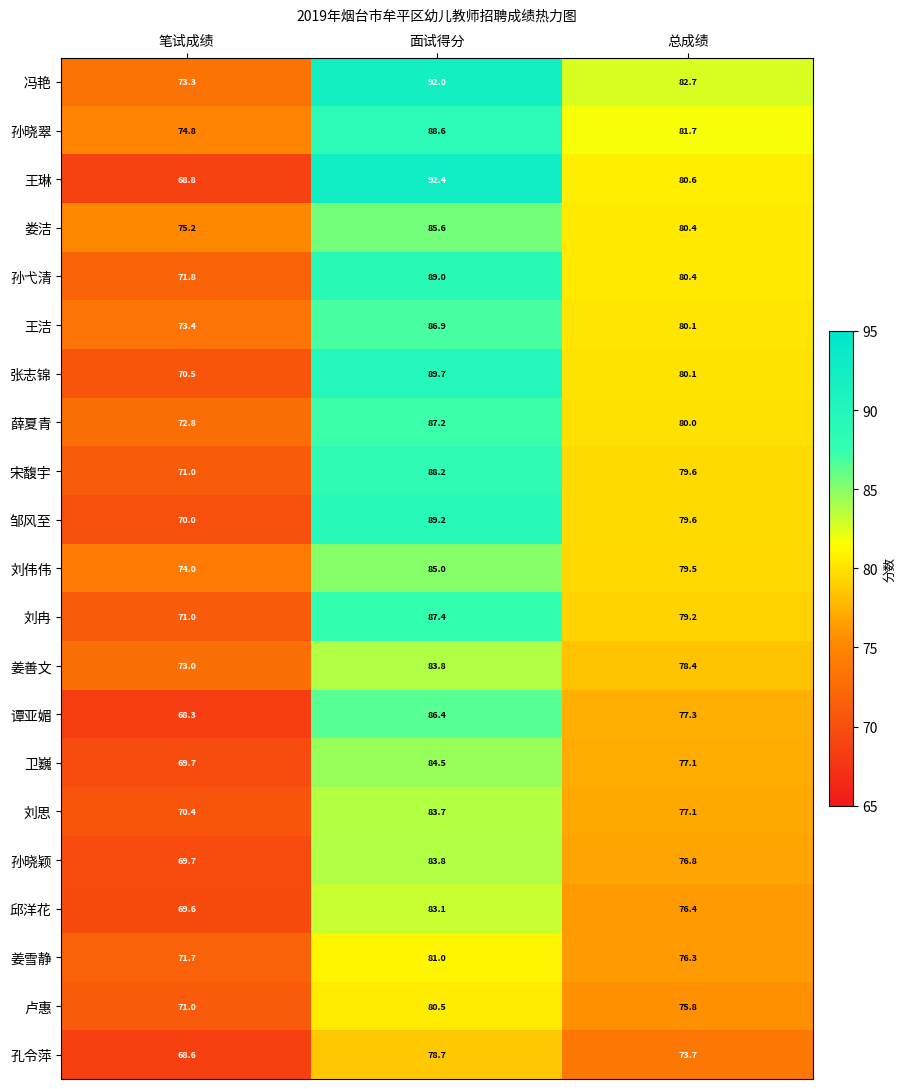

The value of 卢惠 at 面试得分 is 80.5. True or false?

True